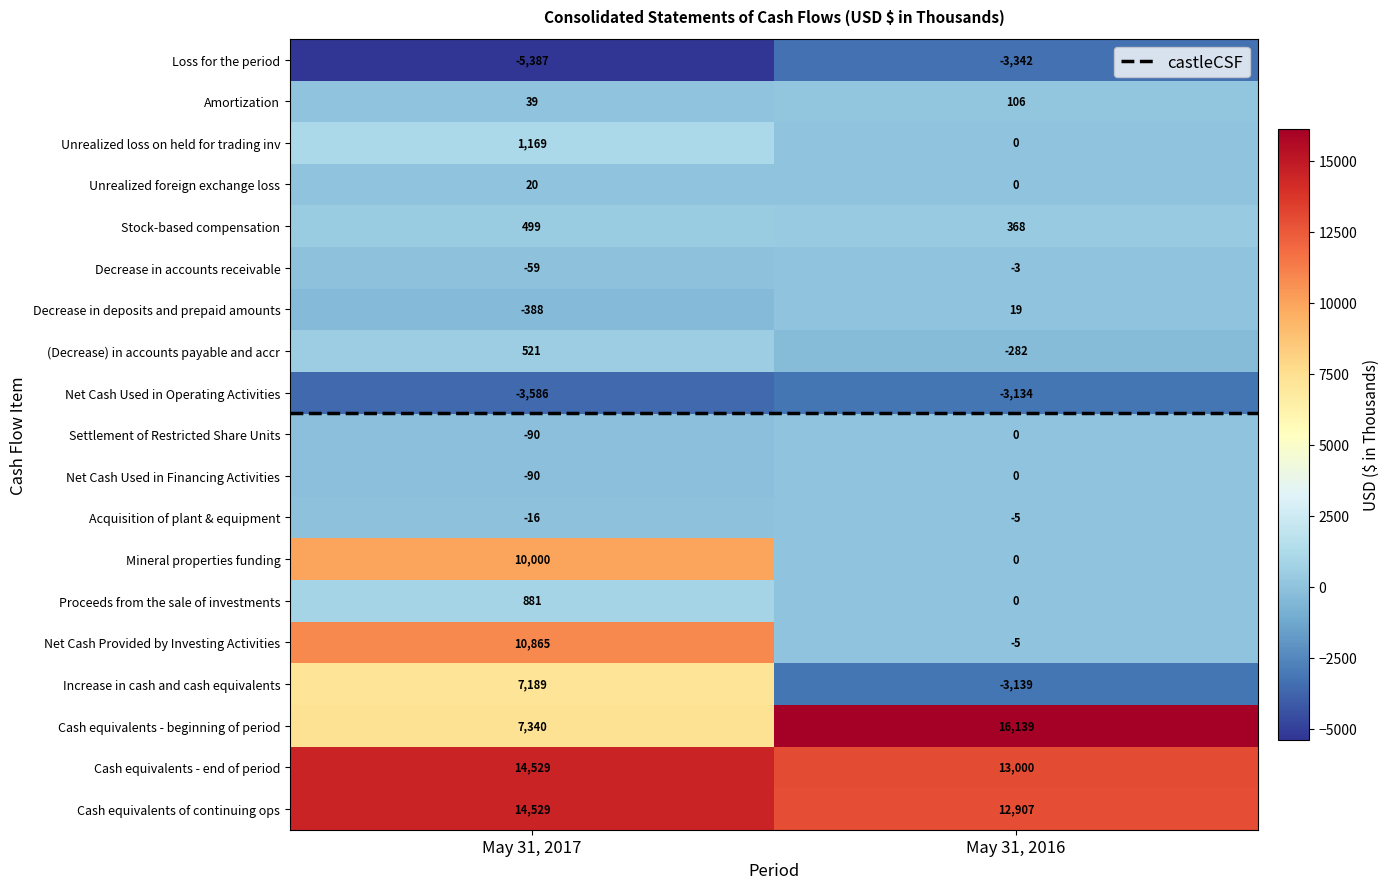

The Increase in cash and cash equivalents series shows 7189 at May 31, 2017. True or false?

True